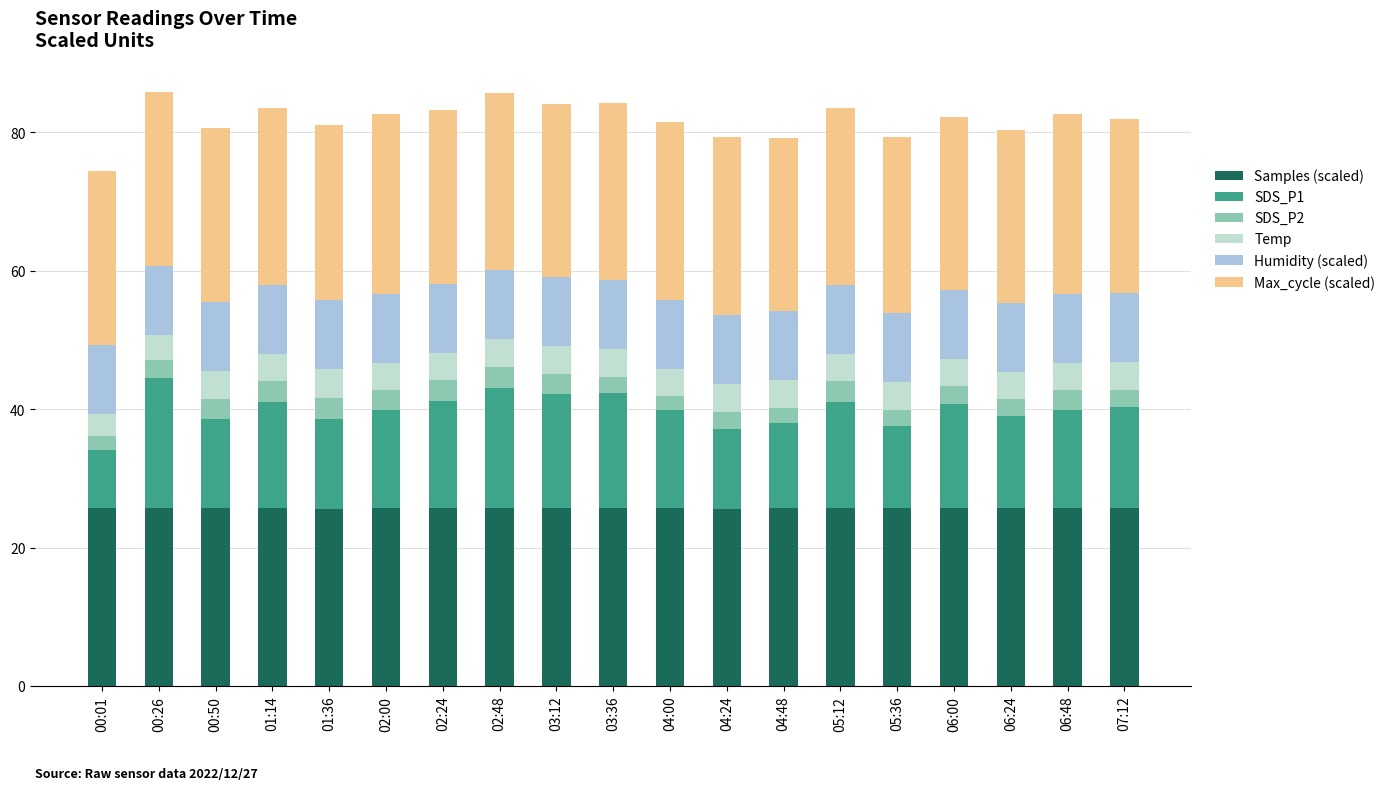

What is the total value across all series at 06:24?

80.4